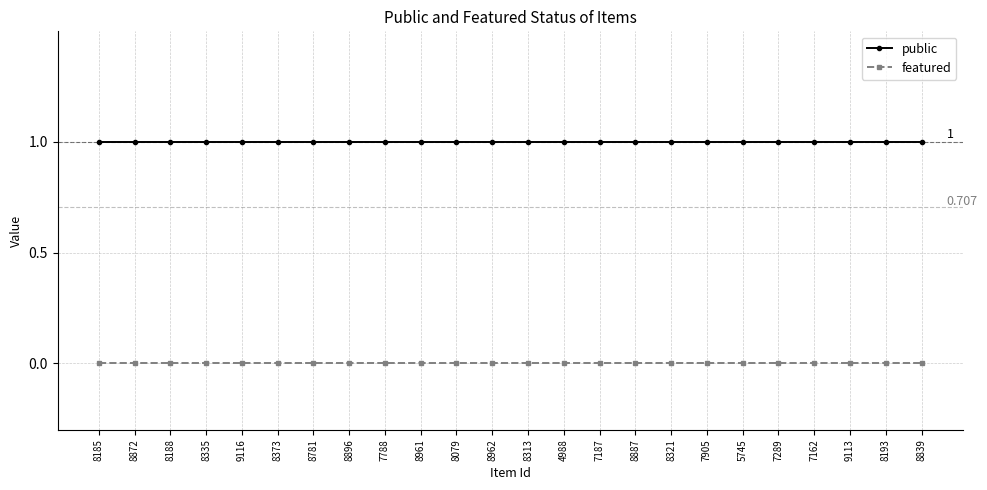

Reading left to right, transcribe all the data shown in this chart.

public: 1	1	1	1	1	1	1	1	1	1	1	1	1	1	1	1	1	1	1	1	1	1	1	1
featured: 0	0	0	0	0	0	0	0	0	0	0	0	0	0	0	0	0	0	0	0	0	0	0	0